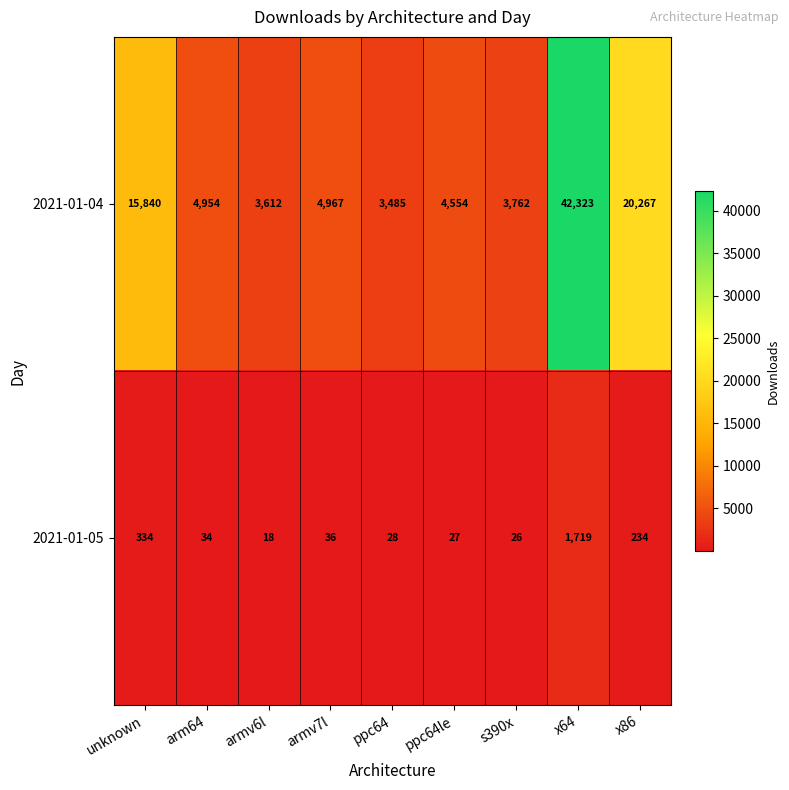

What is the maximum value shown in the chart?

42323